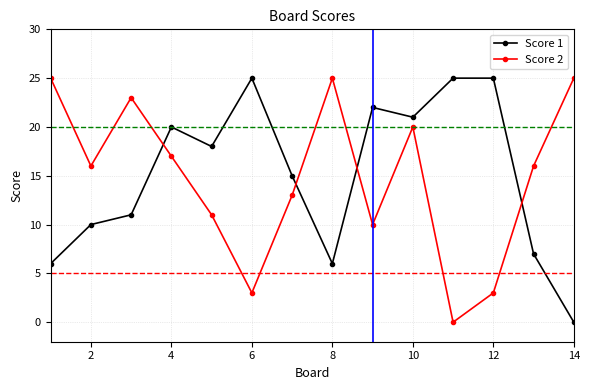

How many distinct data groups are displayed?

2